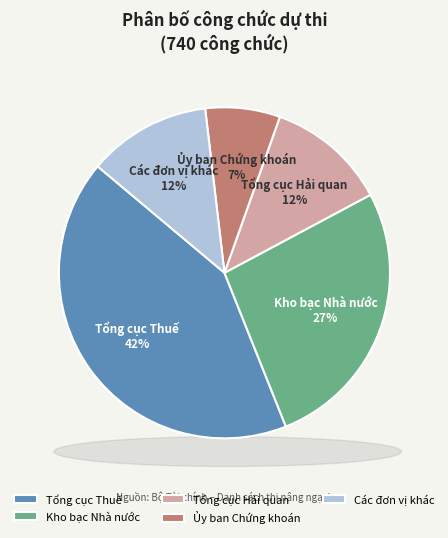

How many segments does this pie chart have?

5